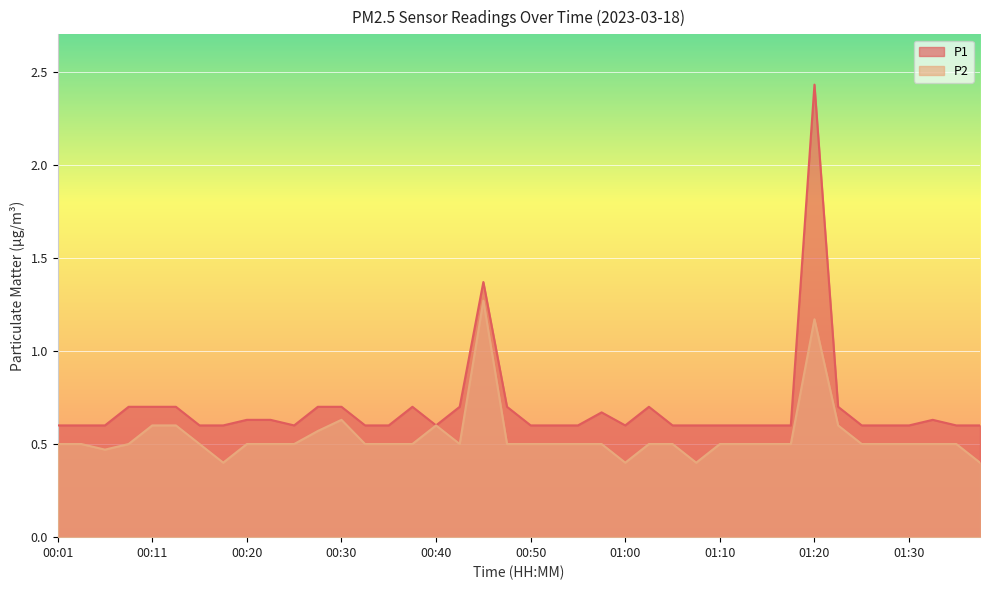

True or false: P1 has a value of 0.7 at 00:28.

True